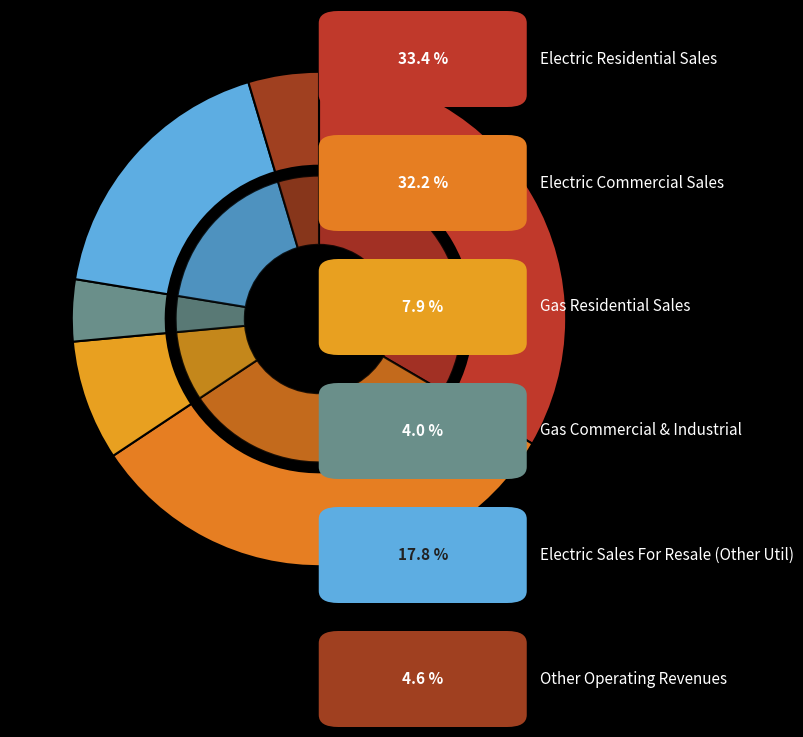

To the nearest percent, what percentage of the pie is Electric Commercial Sales?

32%